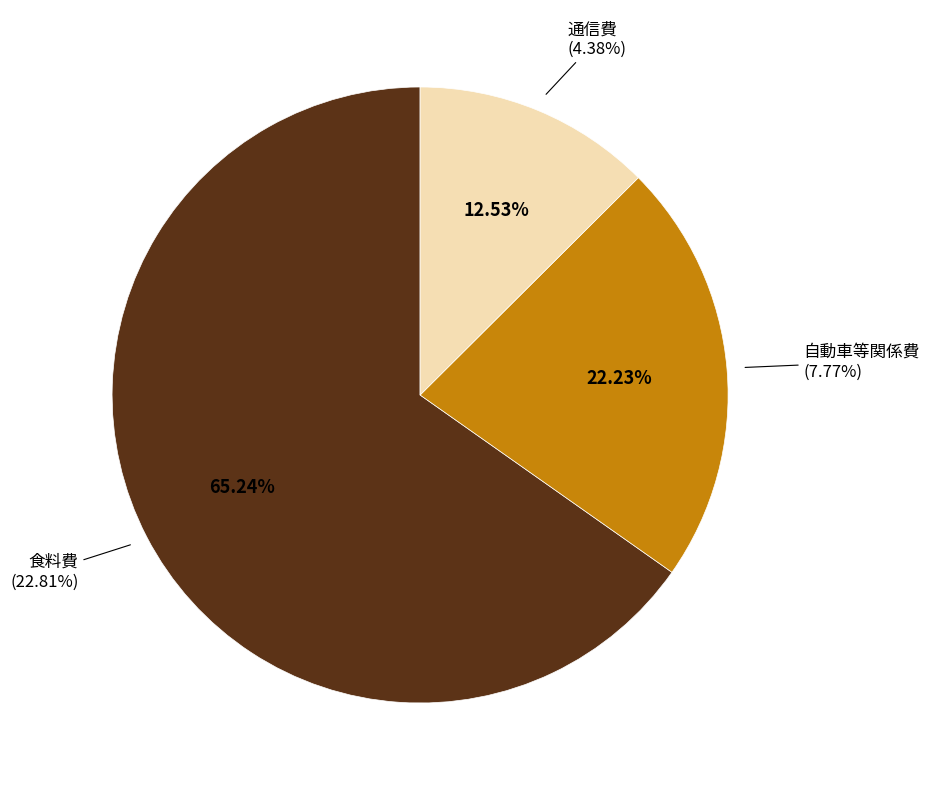

What is the ratio of the value at 通信費 to the value at 自動車等関係費?

0.6